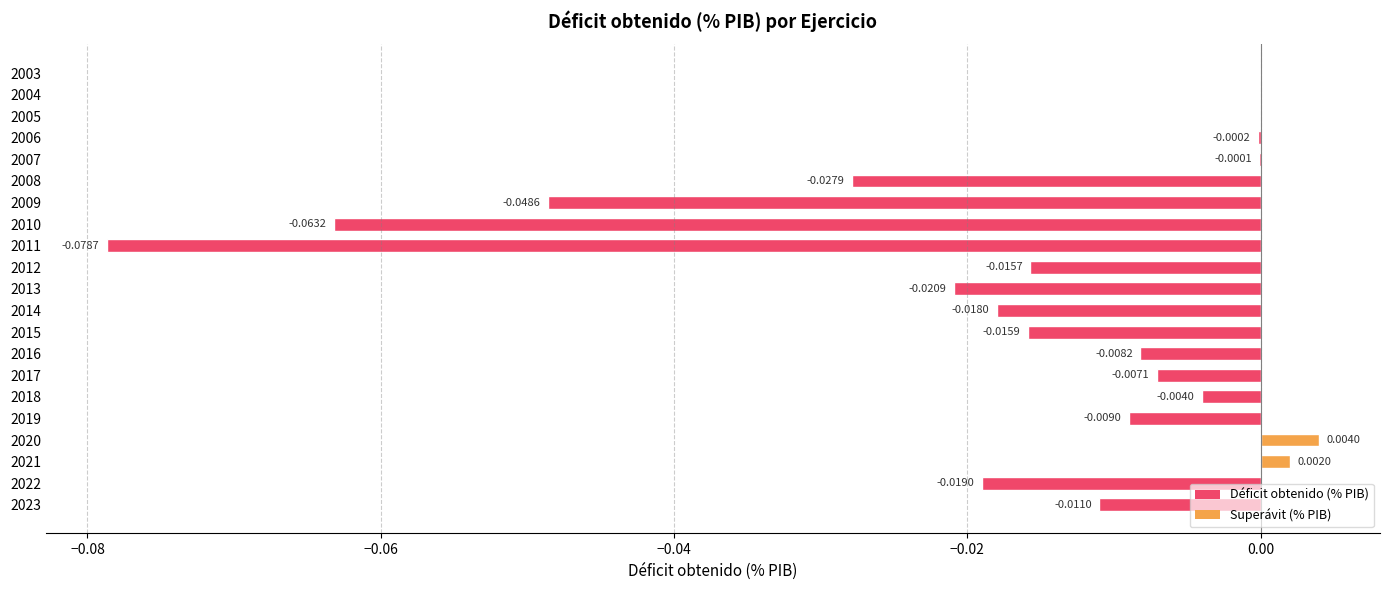

What is the sum of all values?

-0.3